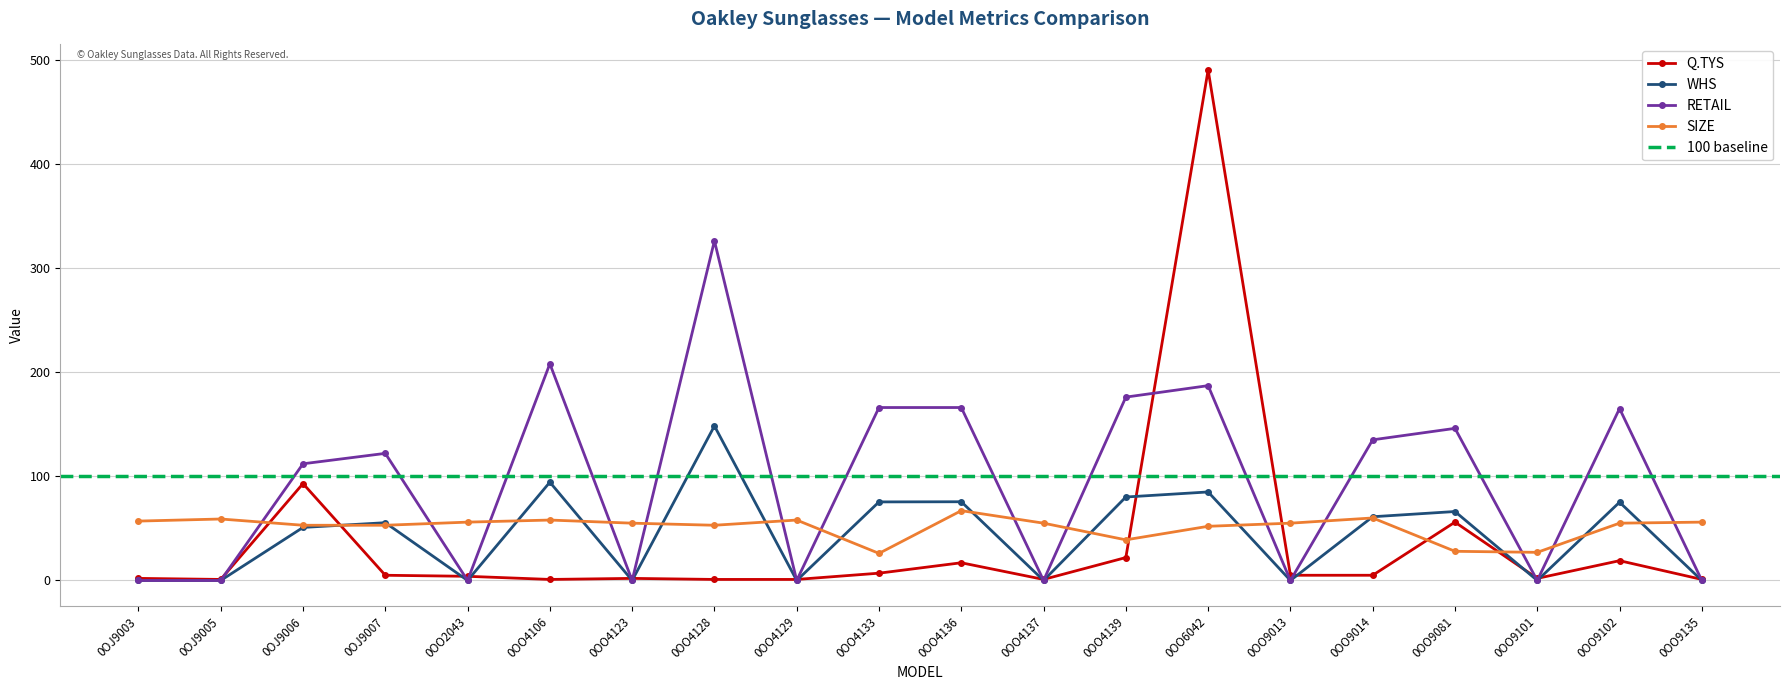

What is the label of the 1st point from the left?

0OJ9003